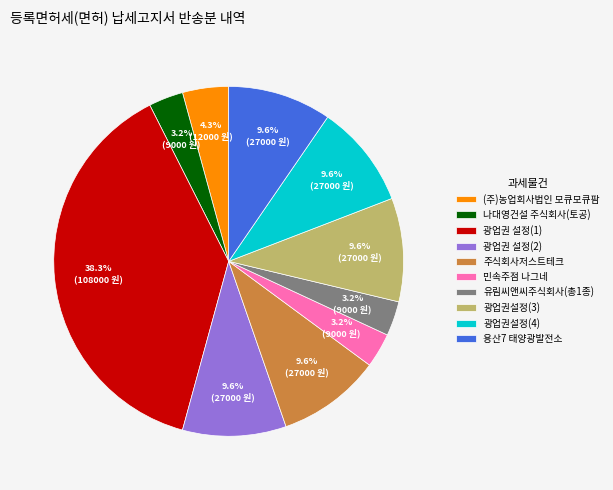

Does 광업권설정(3) account for over 50% of the chart?

No